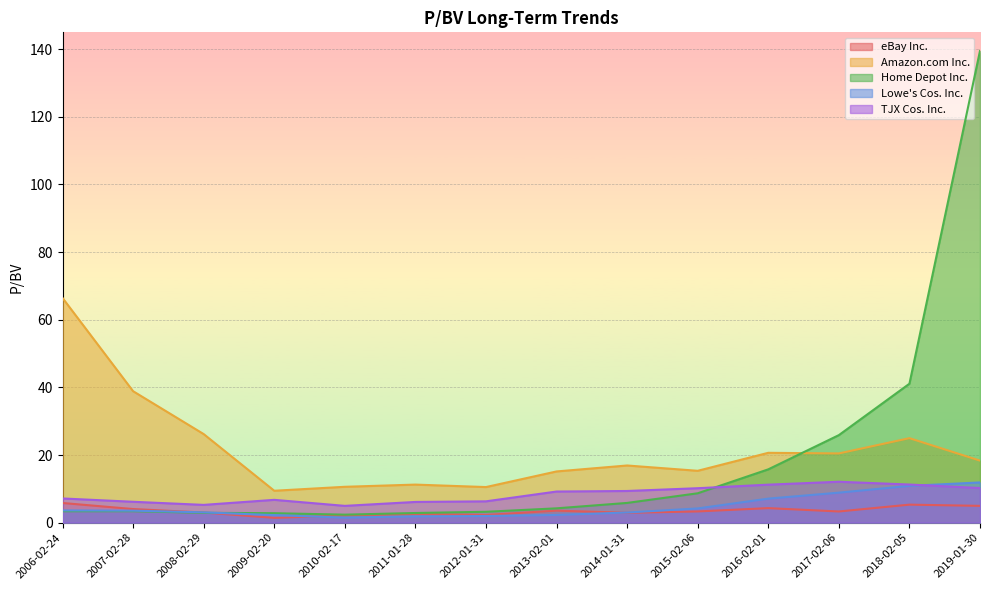

What position from the left is 2016-02-01?

11